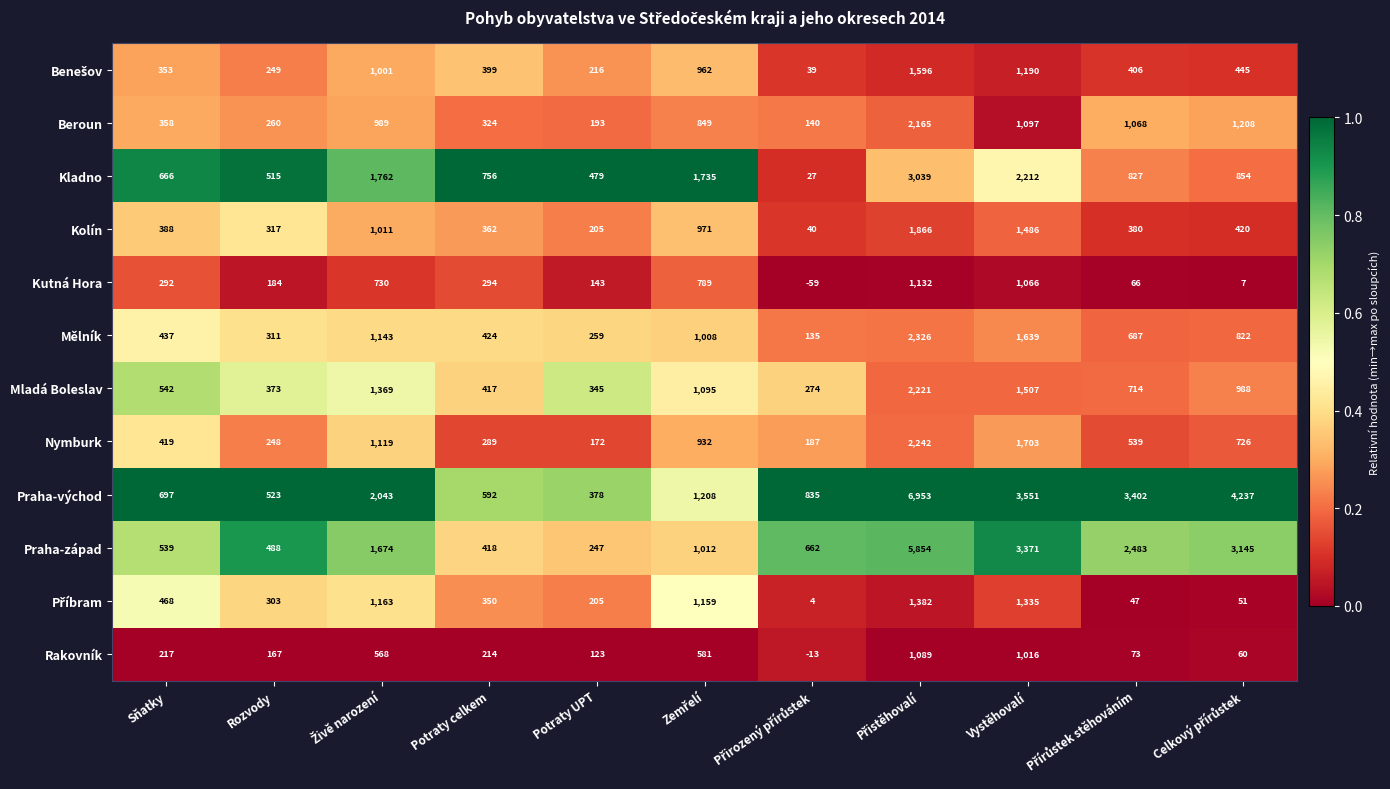

Which series has the widest spread of values?

Praha-východ